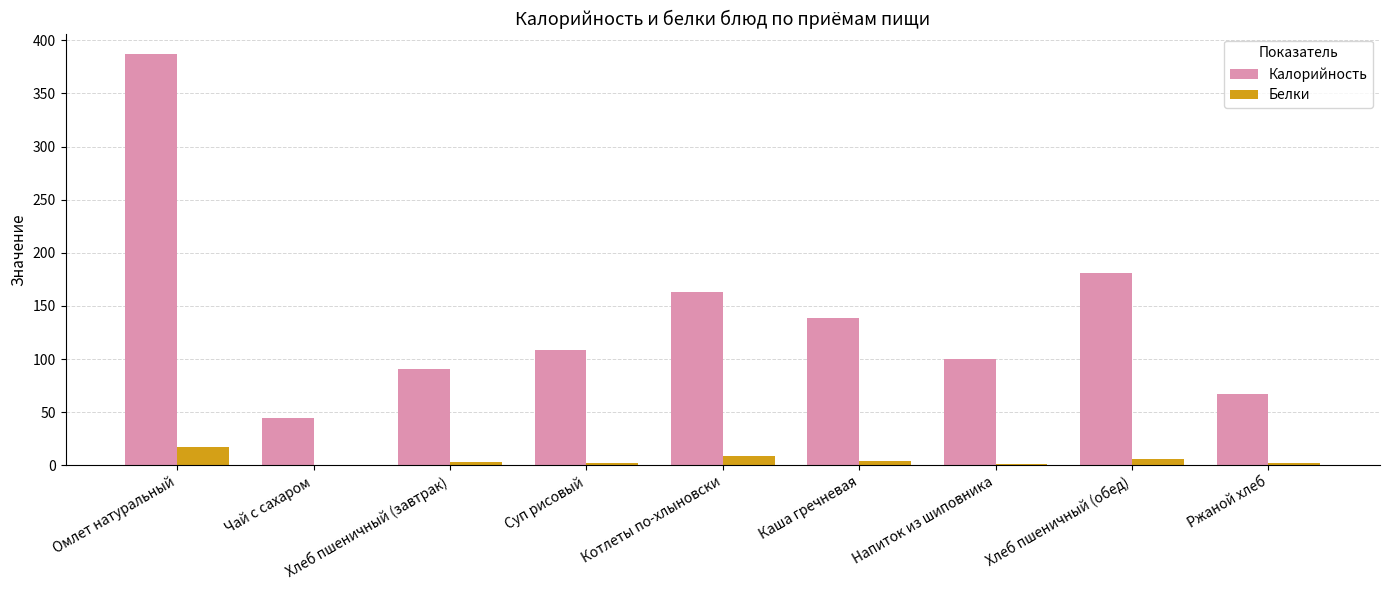

Are the bars horizontal?

No